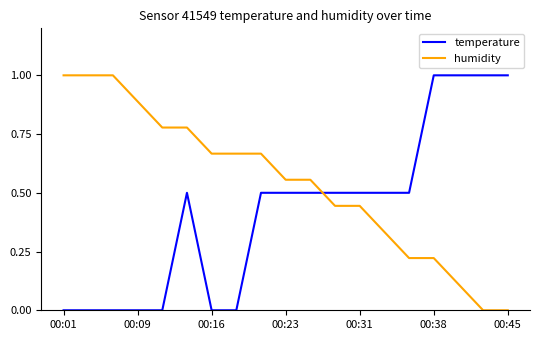

Which series has the largest total across all categories?

humidity